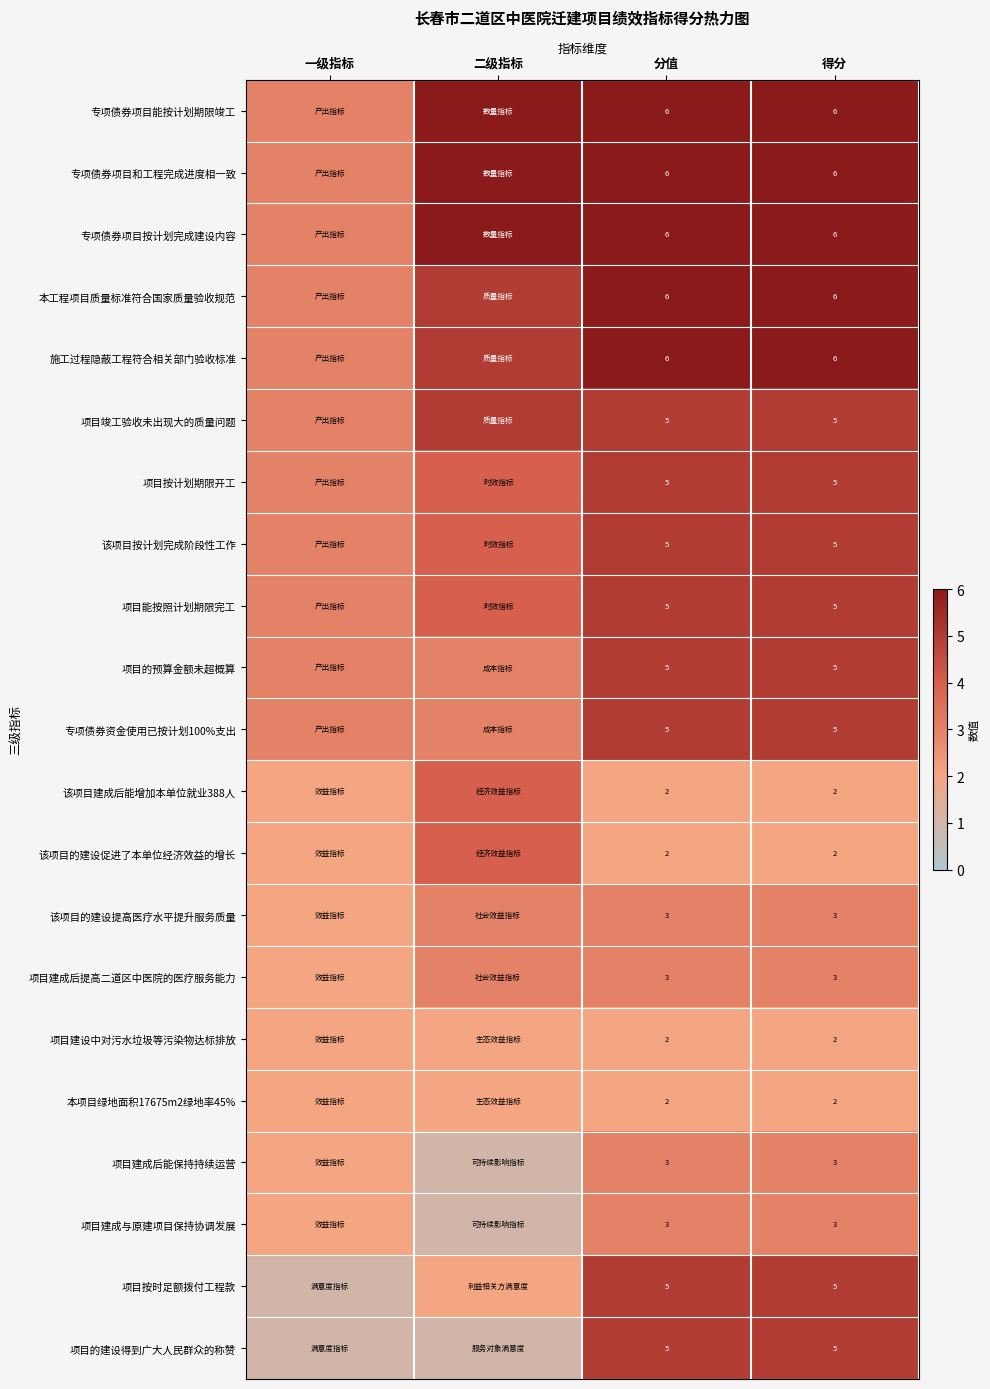

Is the value of 项目建成与原建项目保持协调发展 at 得分 greater than the value of 项目按时足额拨付工程款 at 分值?

No